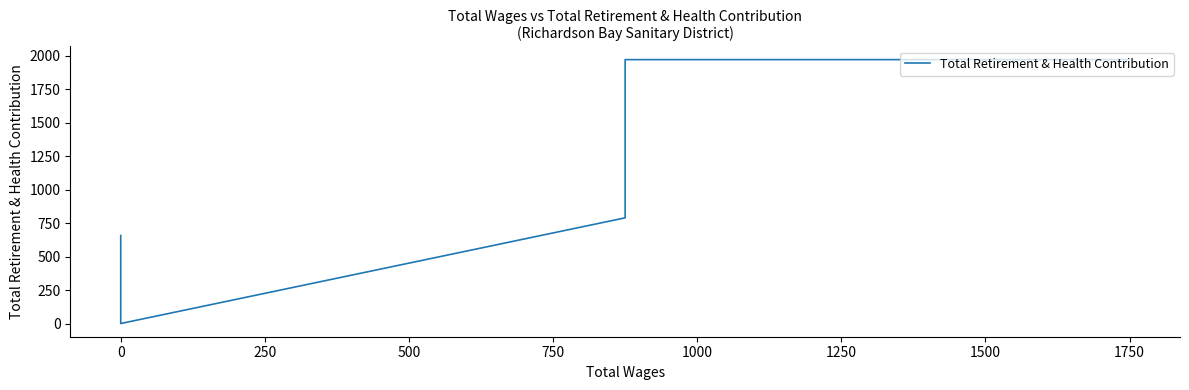

How many positive values are there?

5